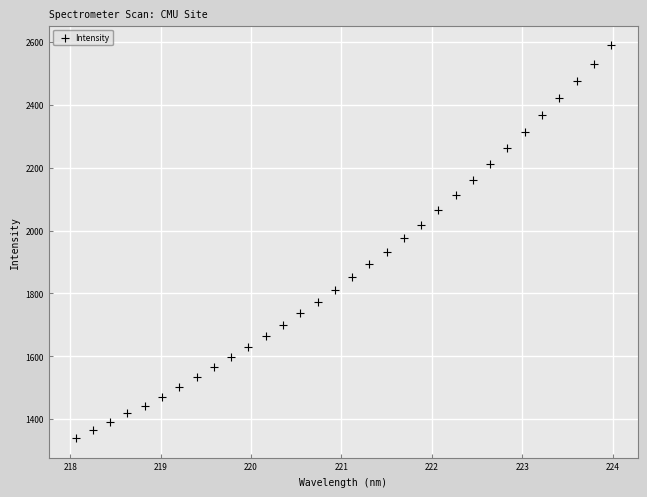

What is the range of X values (max minus min)?

5.9